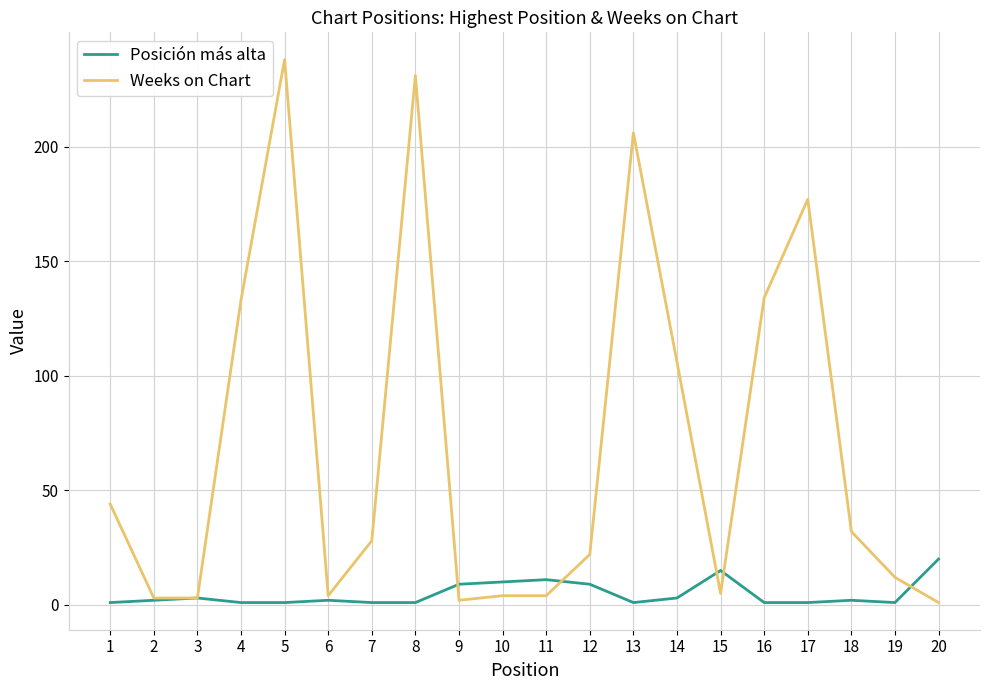

Rank the series at 9 from highest to lowest value.

Posición más alta, Weeks on Chart